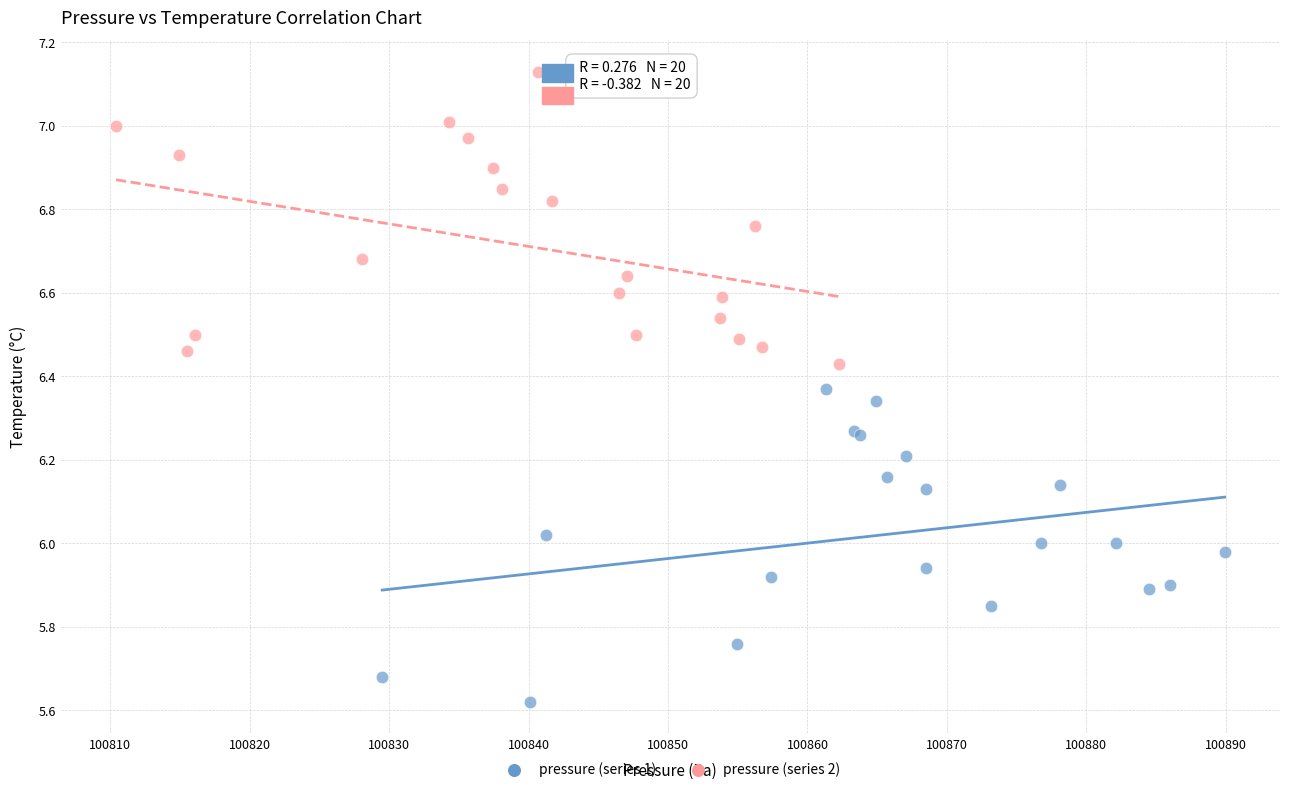

Which series contains the lowest Y value?

pressure (series 1)